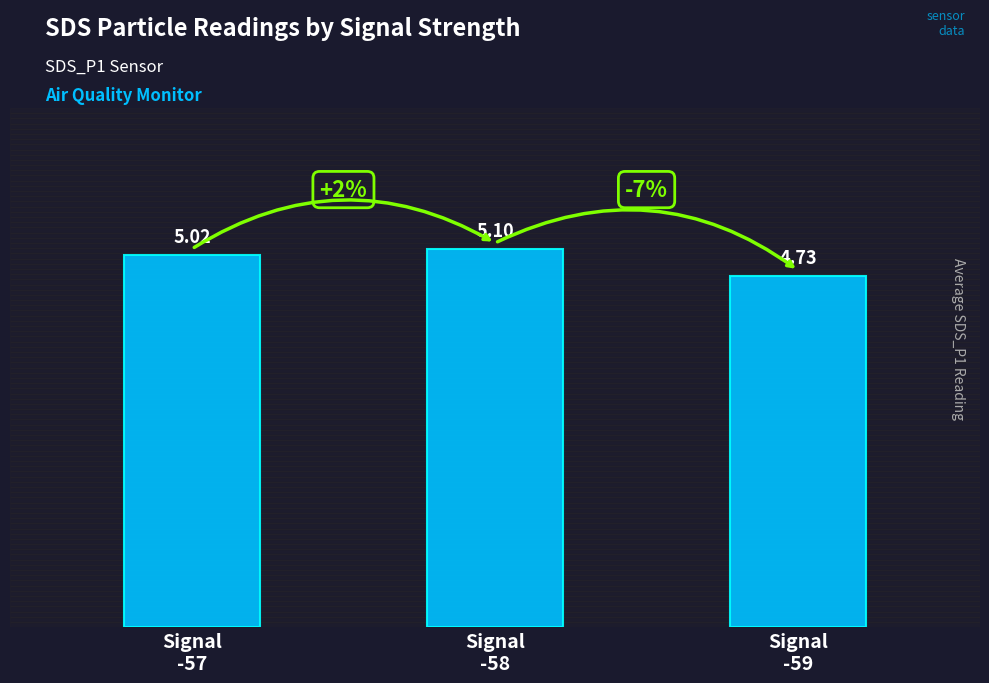

What is the label of the 2nd bar from the right?

Signal
-58